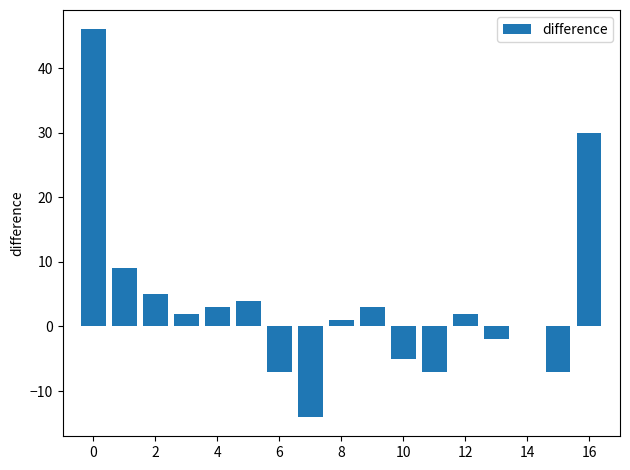

How many categories are shown in the chart?

17